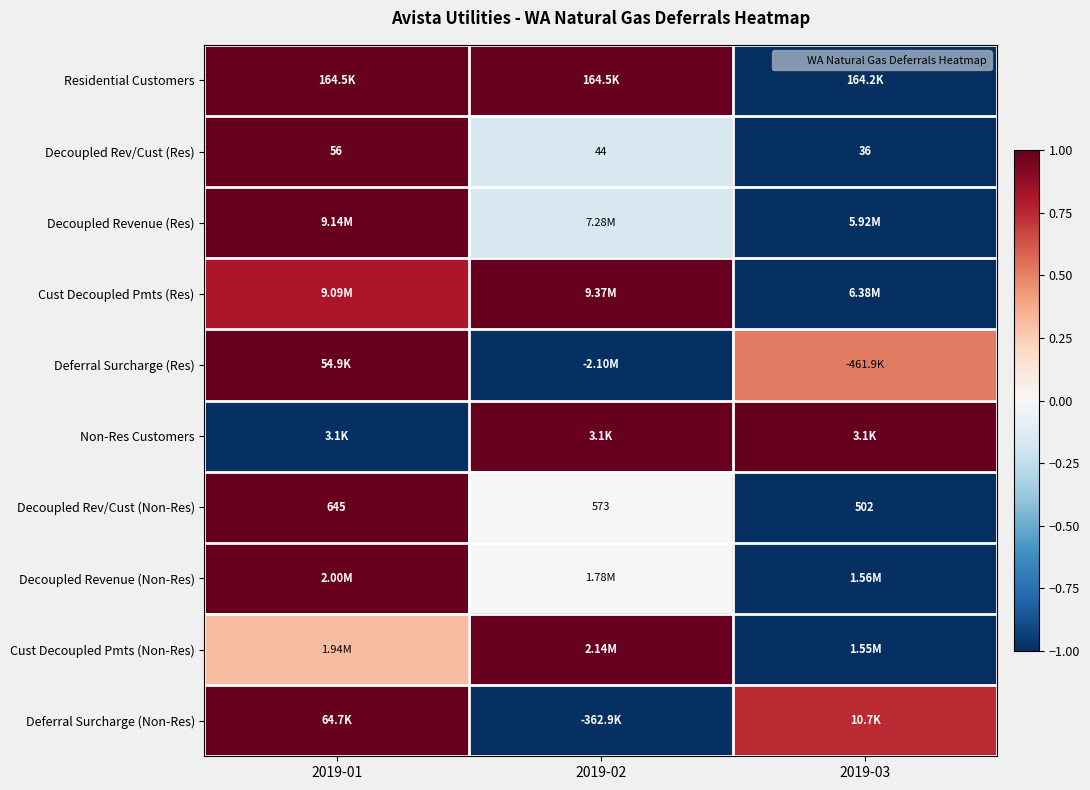

True or false: Decoupled Rev/Cust (Res) has a value of -1.0 at 2019-03.

True